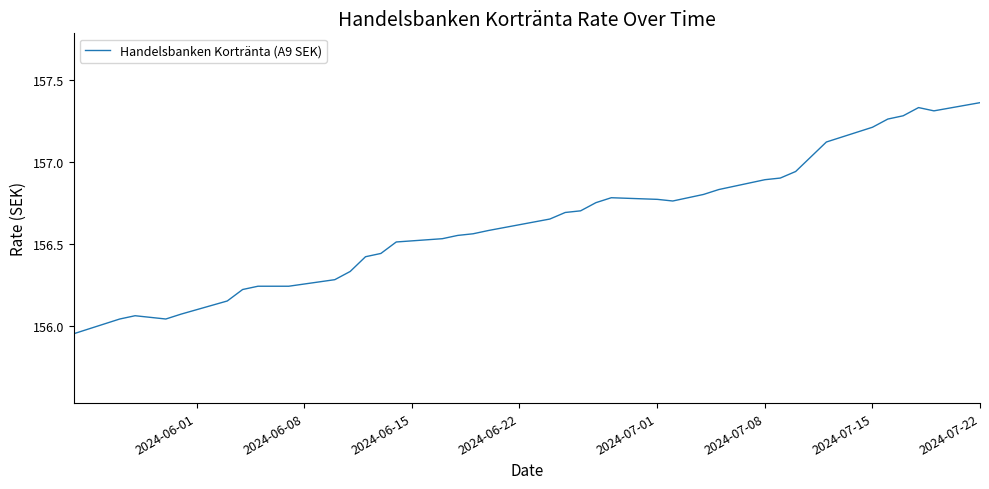

What is the difference between the maximum and minimum values?

1.4